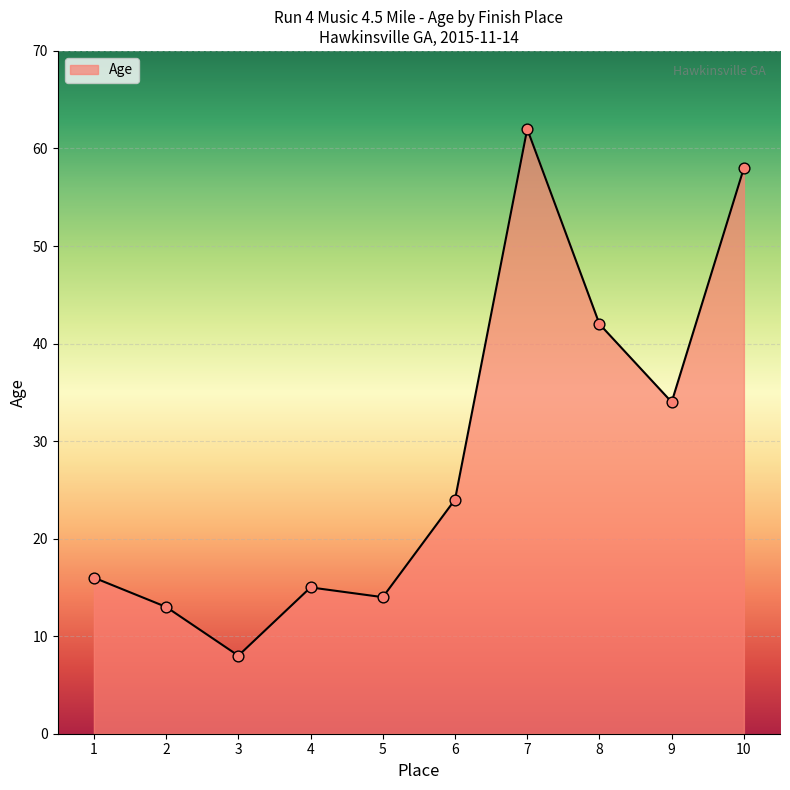

What is the change in value from 5 to 8?

+28